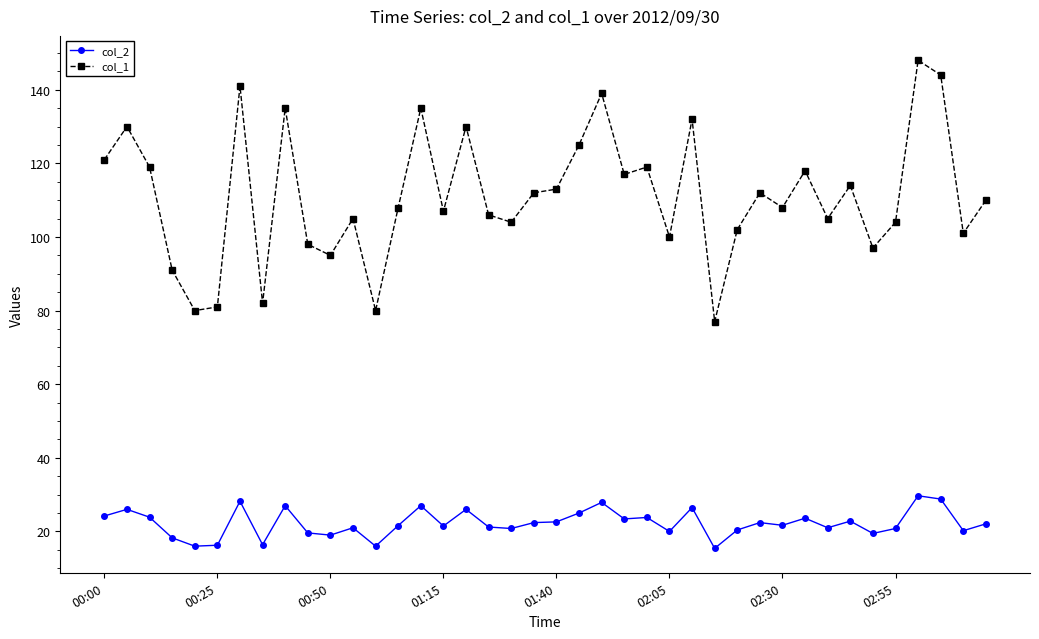

What is the value of the col_2 point at the 7th from the left?

28.2